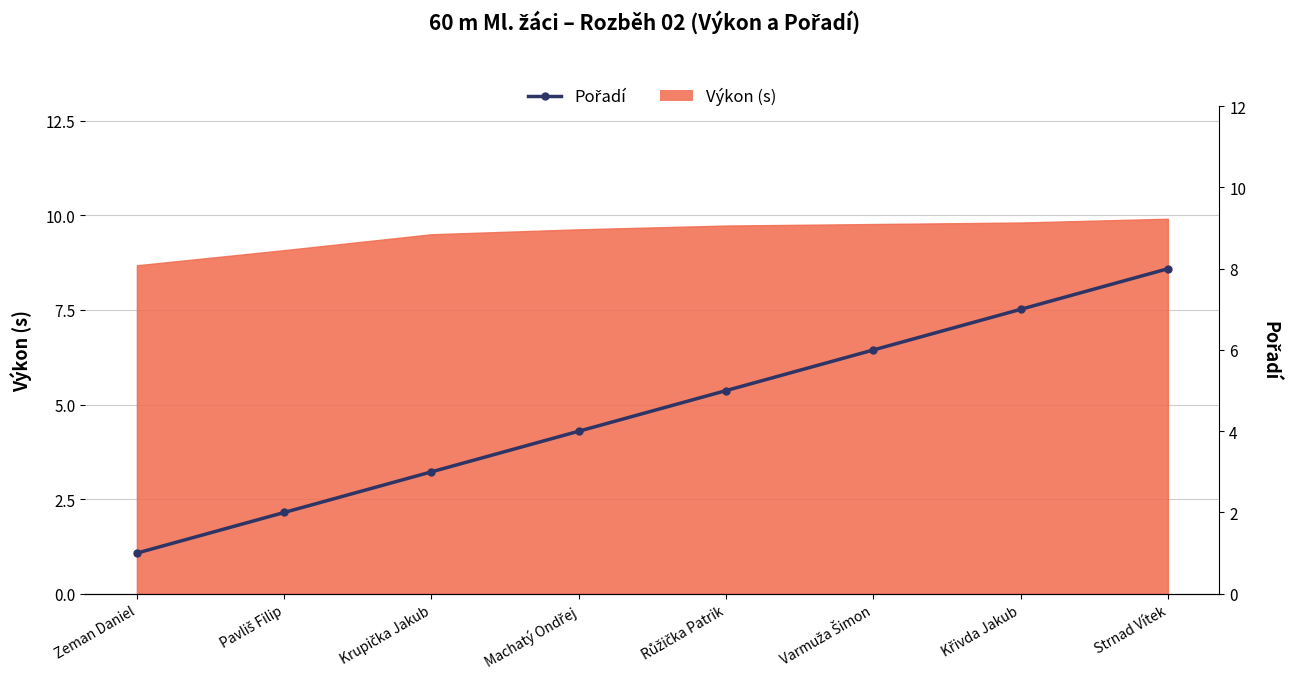

Between Krupička Jakub and Varmuža Šimon, which is larger?

Varmuža Šimon